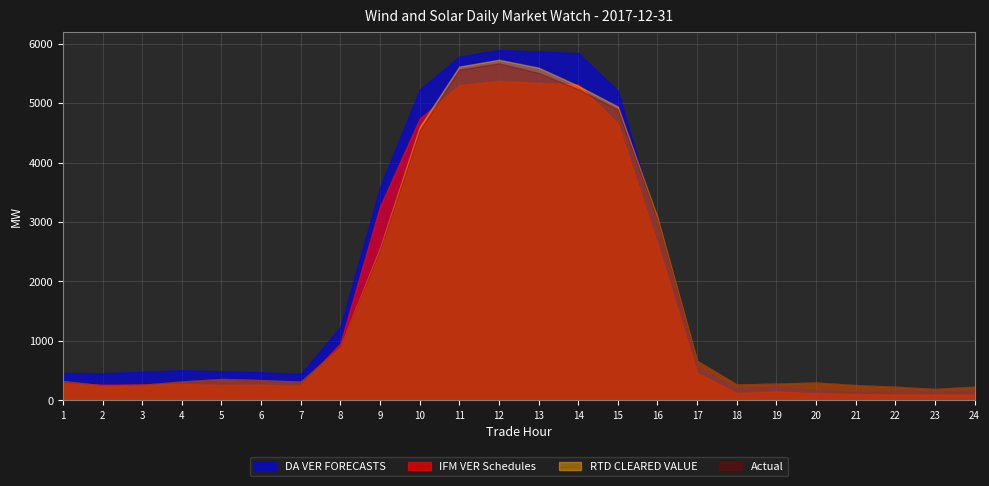

Which series has the largest total across all categories?

DA VER FORECASTS